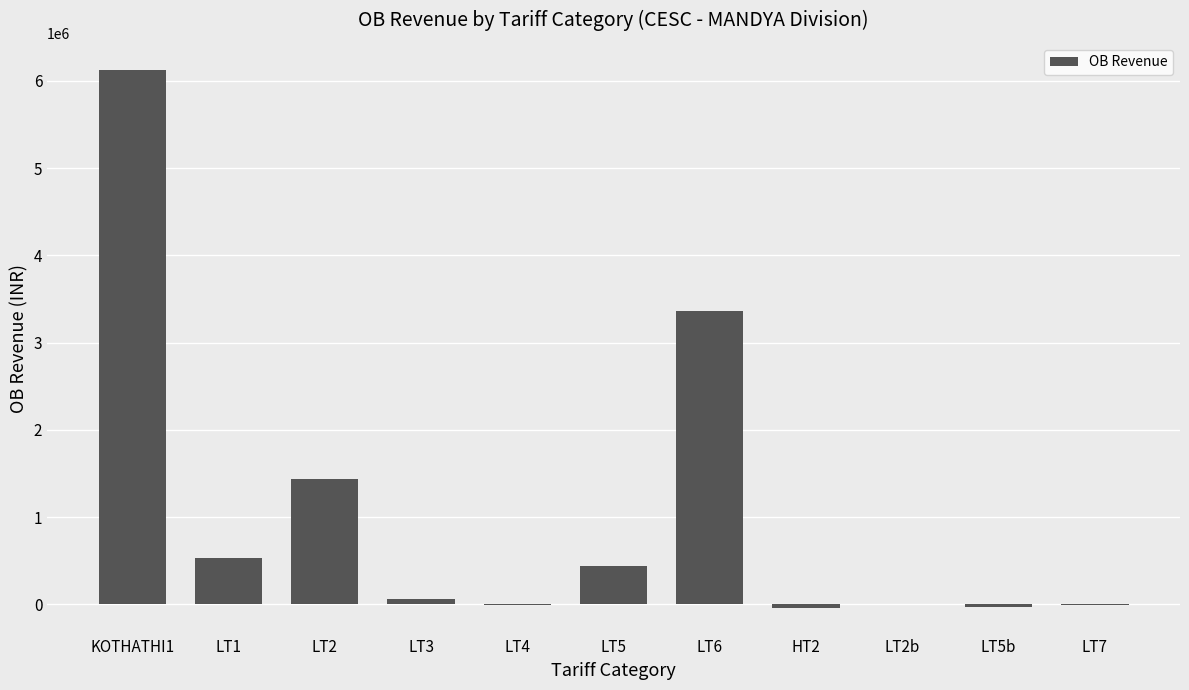

Which category has the highest value across all series?

KOTHATHI1